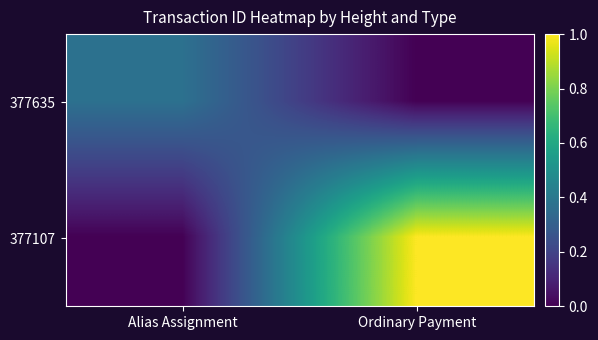

Reading right to left, list all the values displayed in this chart.

377635: Ordinary Payment=0.0	Alias Assignment=0.4
377107: Ordinary Payment=1.0	Alias Assignment=0.0